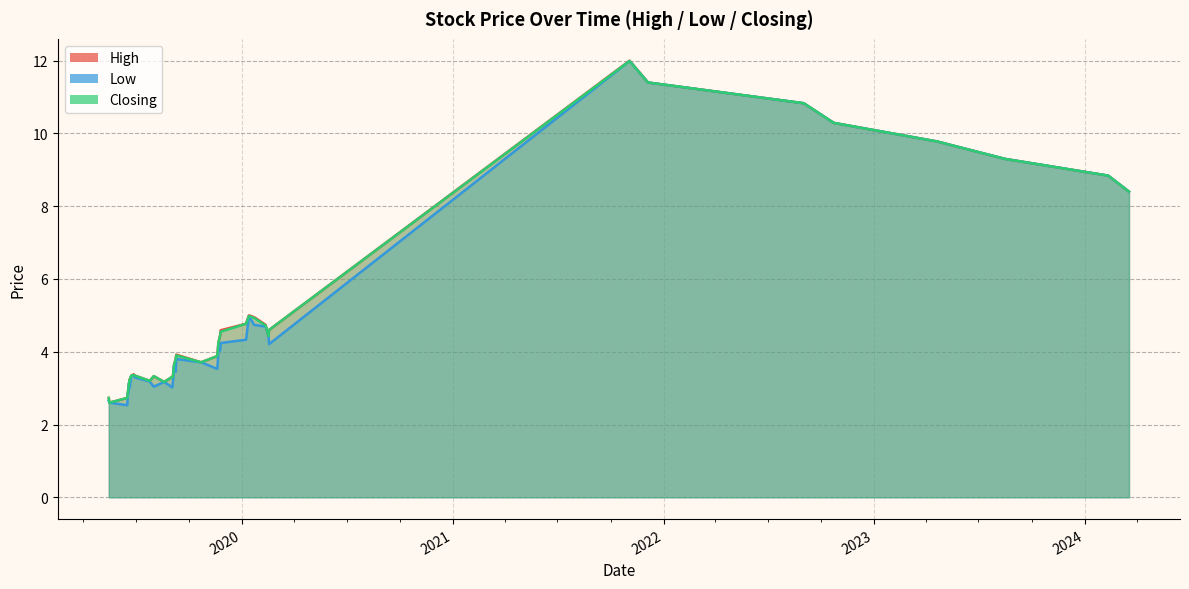

What is the approximate value of Closing at 25/07/2019?

3.2